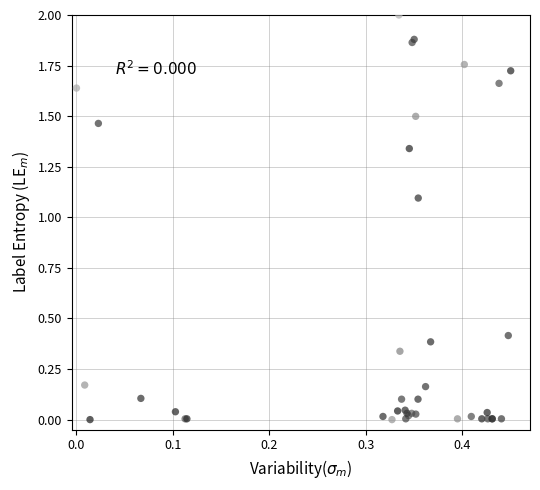

What Y value in the scatter plot is closest to 1?

1.1